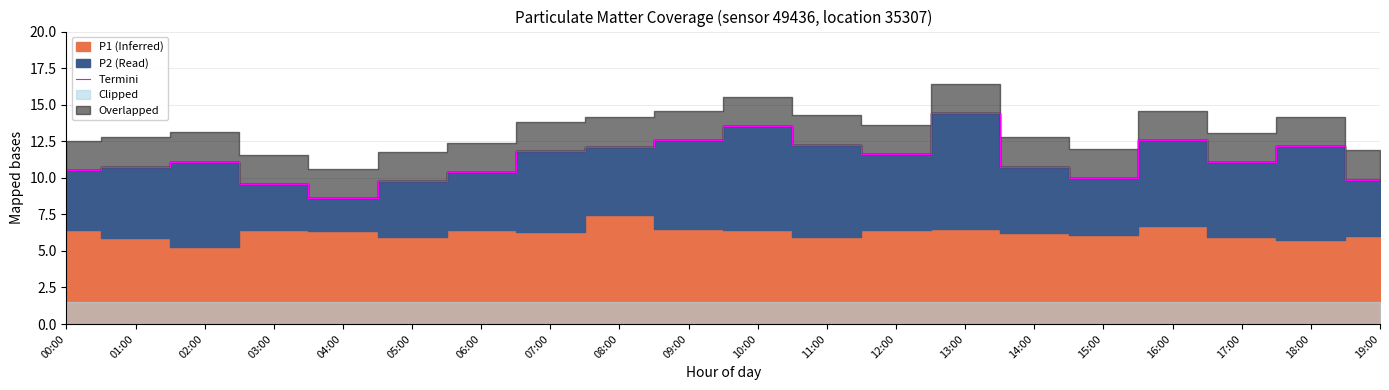

Rank the categories by value from highest to lowest.

13:00, 10:00, 09:00, 16:00, 11:00, 18:00, 08:00, 07:00, 12:00, 02:00, 17:00, 01:00, 14:00, 00:00, 06:00, 15:00, 19:00, 05:00, 03:00, 04:00